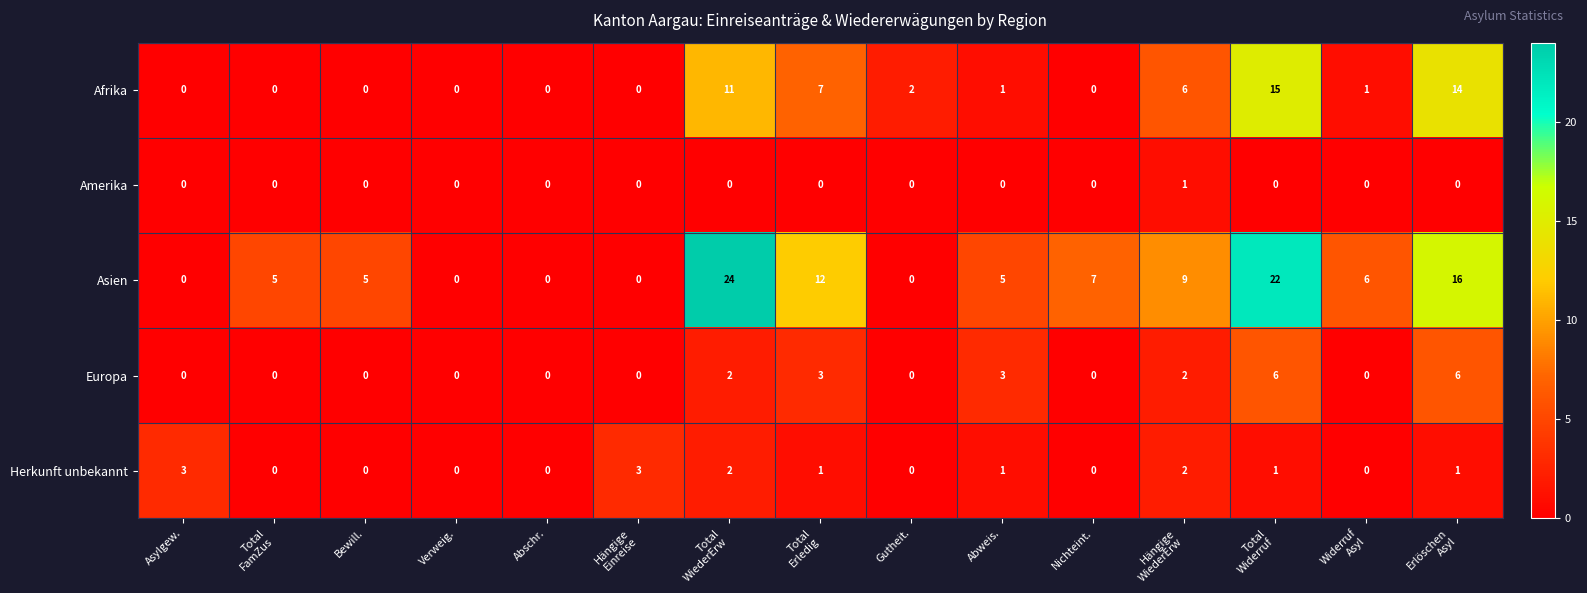

Which series has the largest total across all categories?

Asien